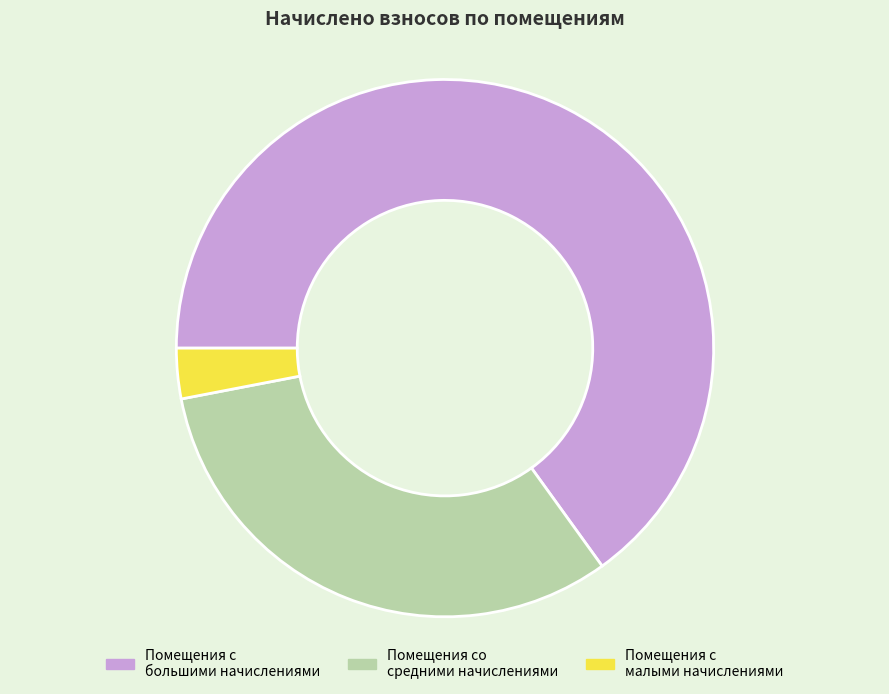

How many segments does this pie chart have?

3